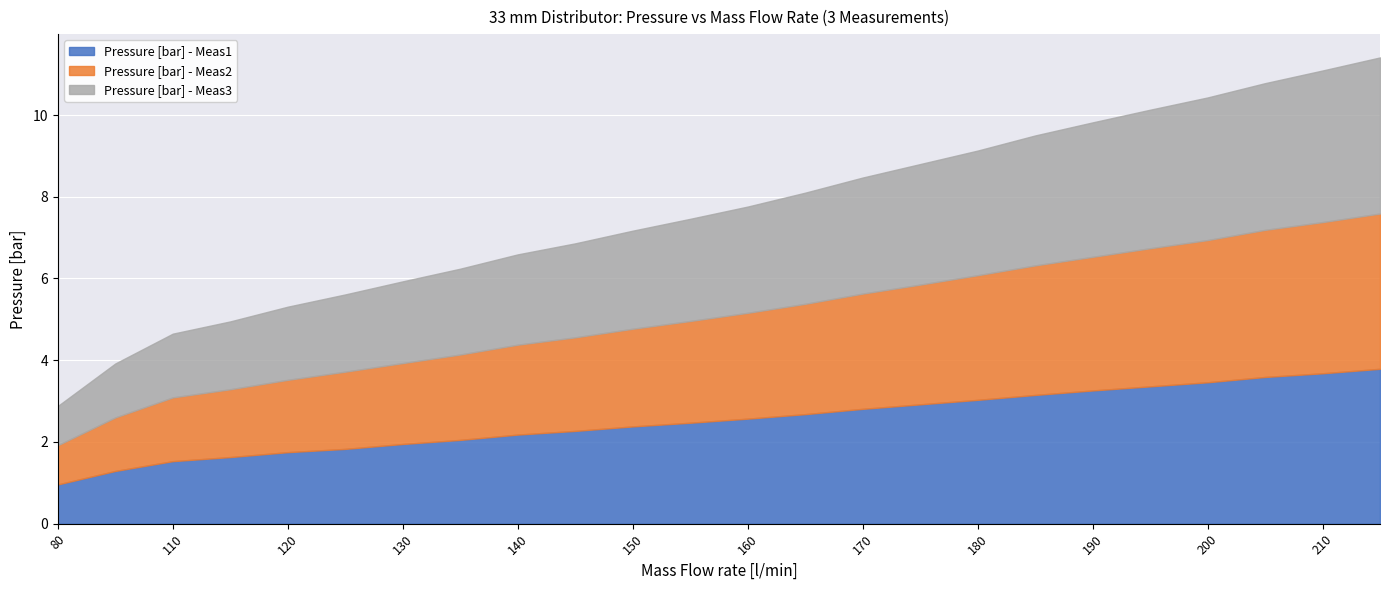

Which category has the lowest value in the Pressure [bar] - Meas2 series?

80